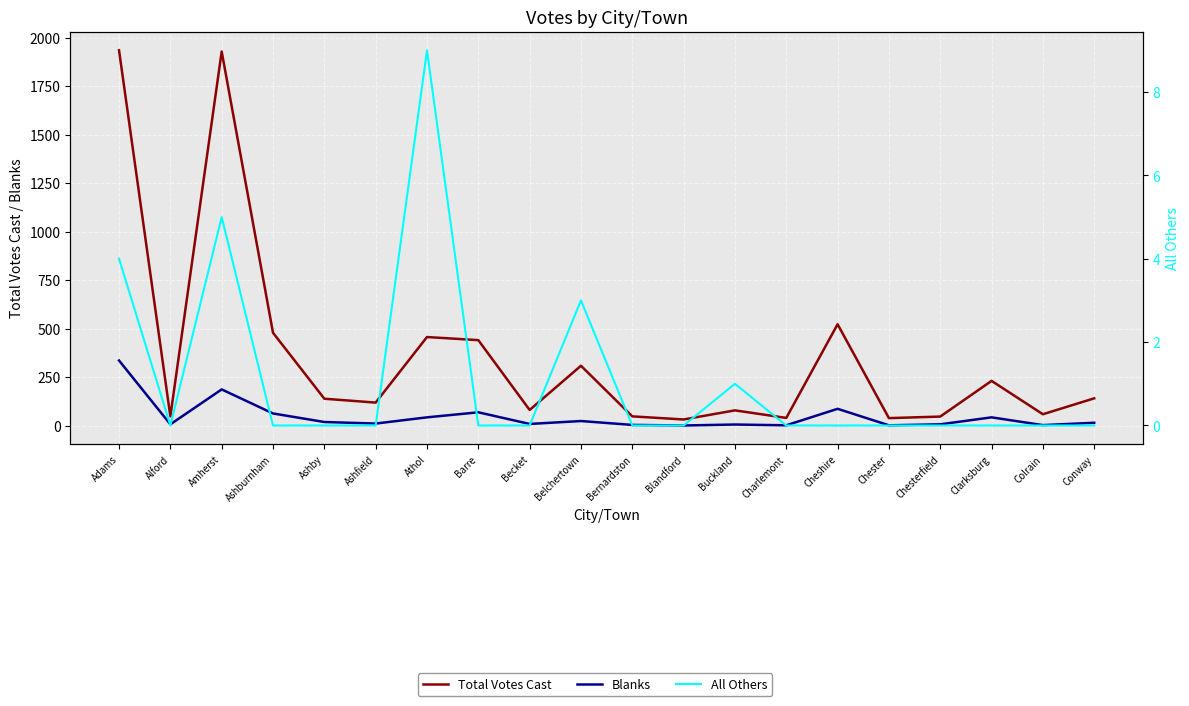

Which series changed the most between Buckland and Clarksburg?

Total Votes Cast